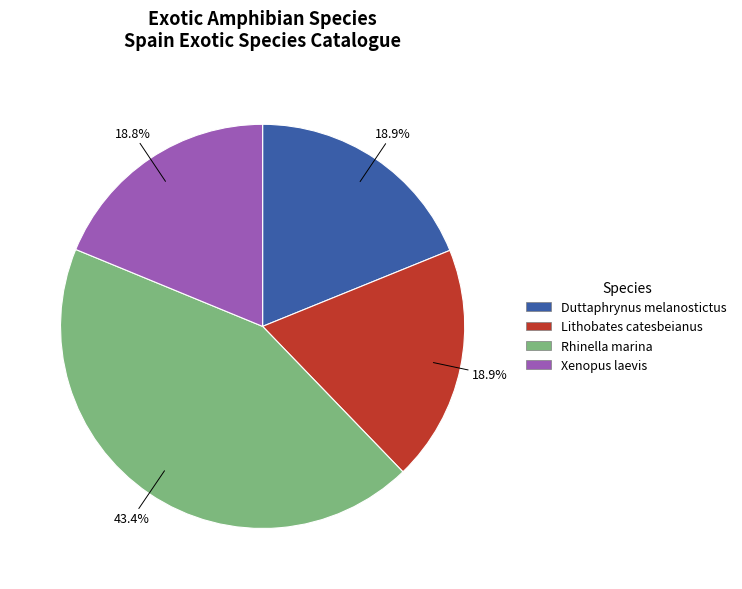

What is the total percentage of Xenopus laevis and Rhinella marina?

62.2%